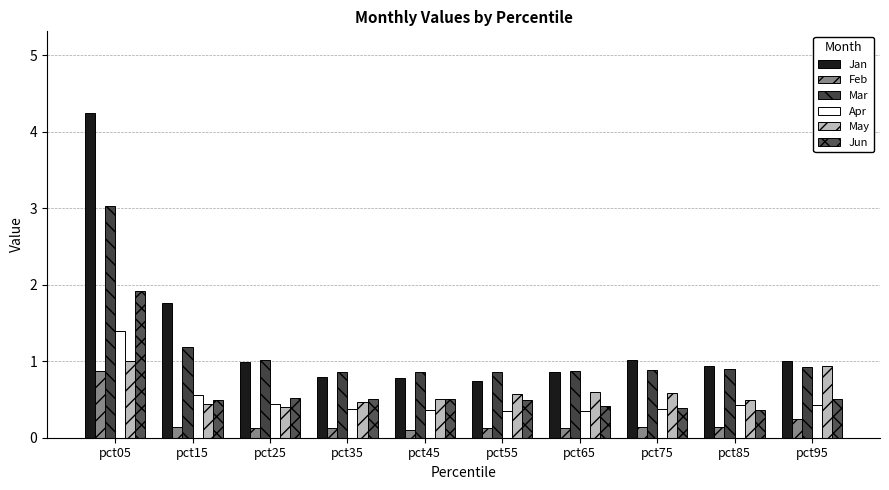

Is it true that May equals 0.4 at pct95?

False